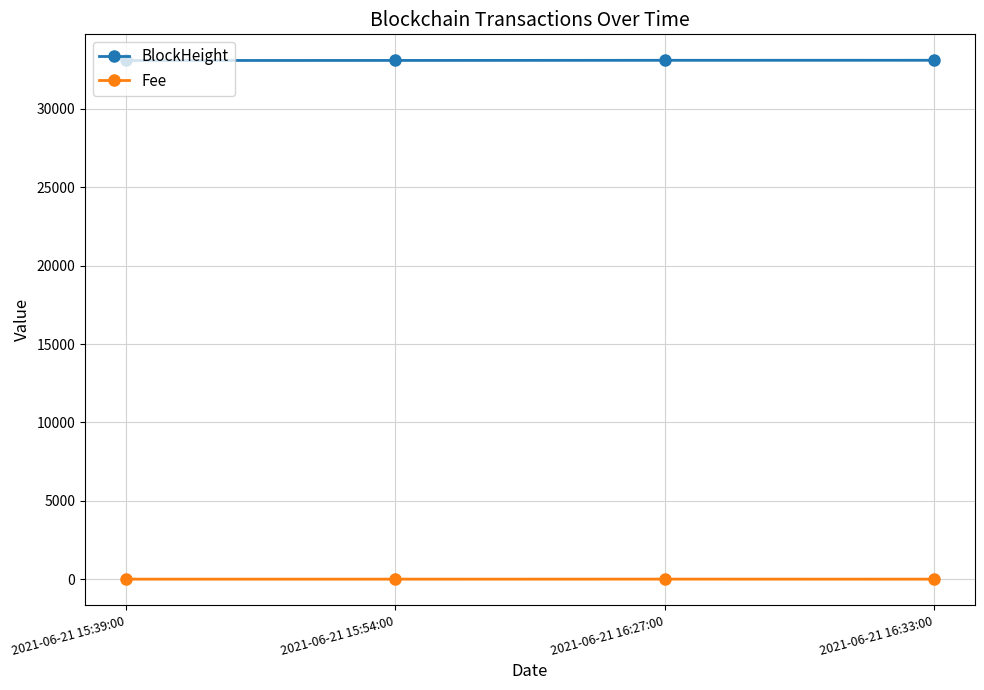

Is the value of Fee at 2021-06-21 15:54:00 greater than the value of BlockHeight at 2021-06-21 16:33:00?

No